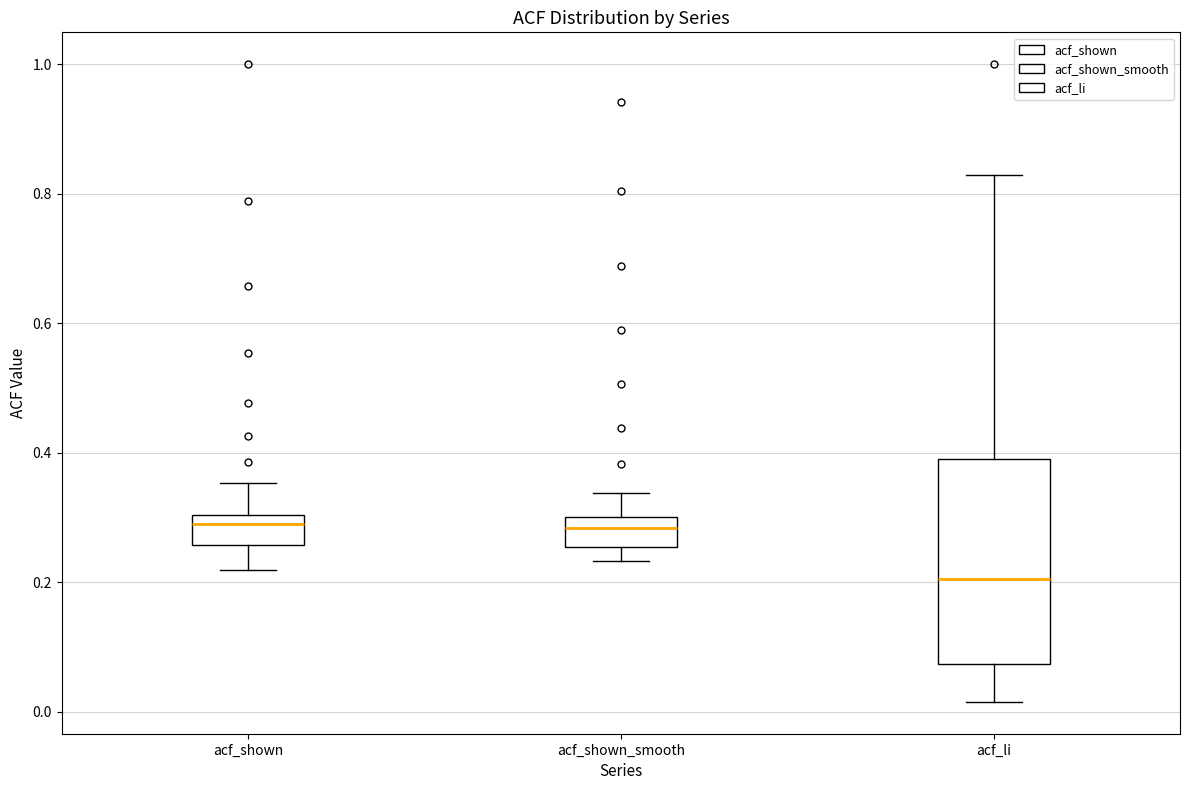

Which box's median line is the lowest?

acf_li